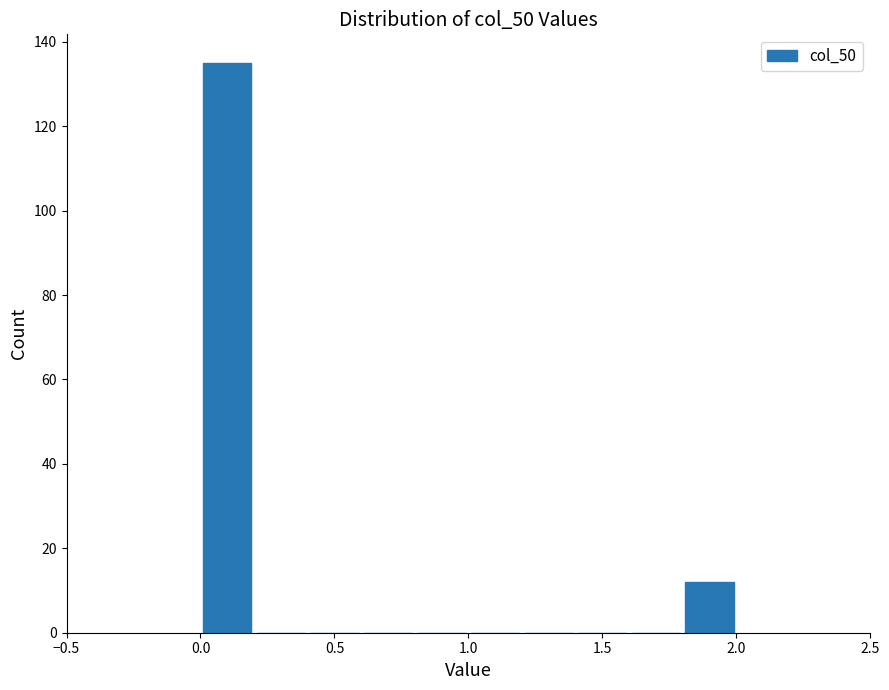

What is the height of the bar covering 0.0 to 0.2 on the x-axis? The values are not printed on the chart, so give them approximately, as read against the axis.

136